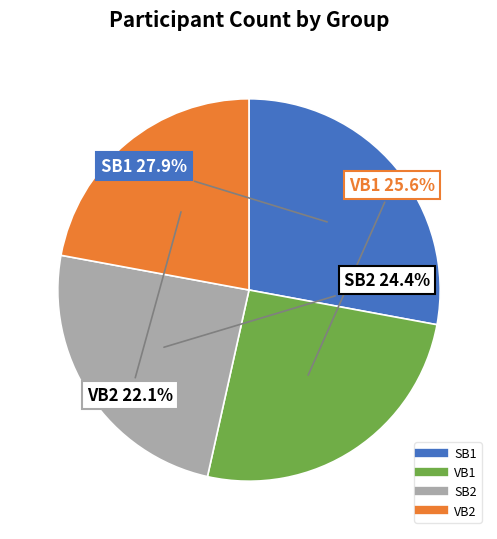

Does any single category account for the majority?

No